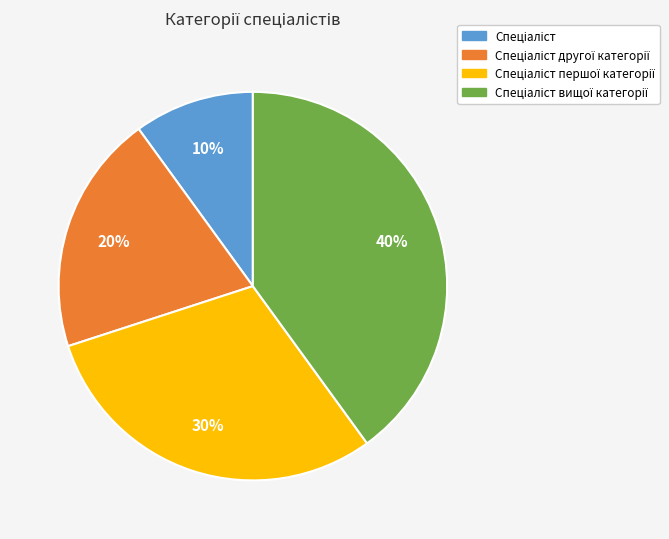

How many segments does this pie chart have?

4